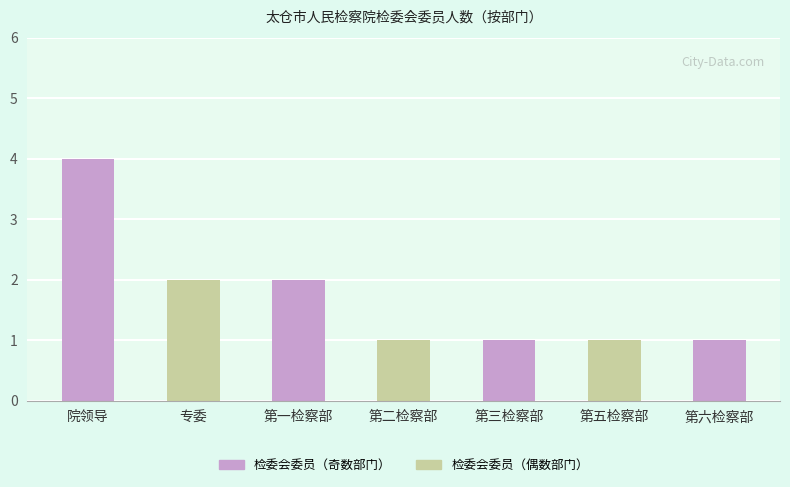

Is it true that the value at 第五检察部 is 1?

True